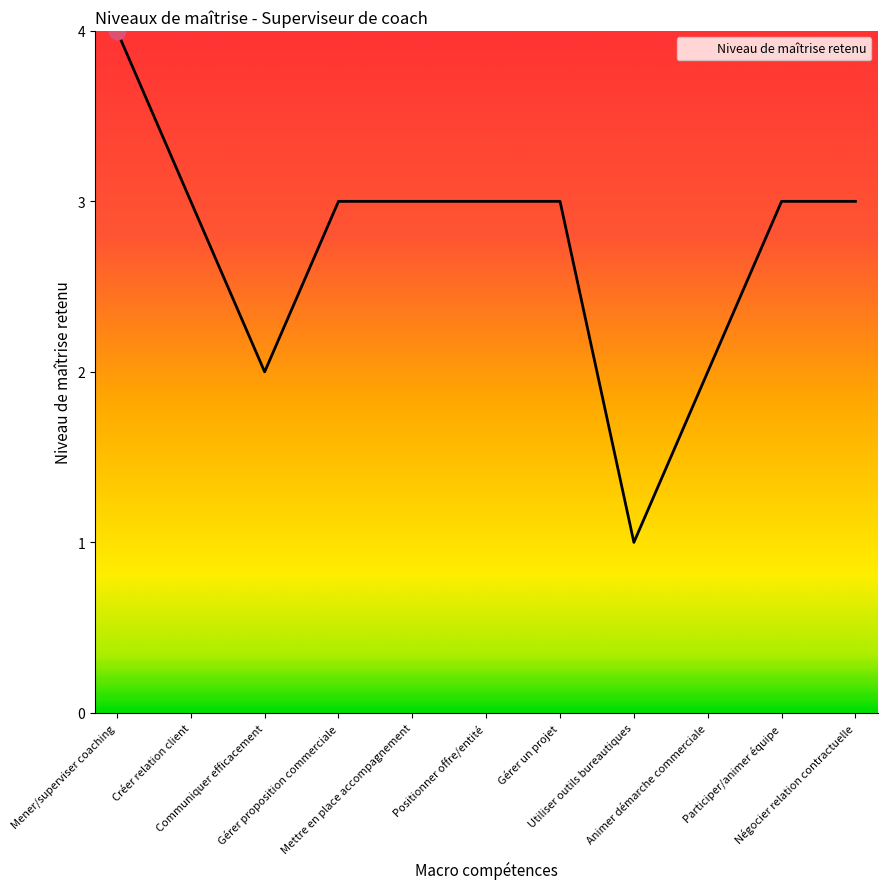

The chart shows a value of 3 at Communiquer efficacement. True or false?

False